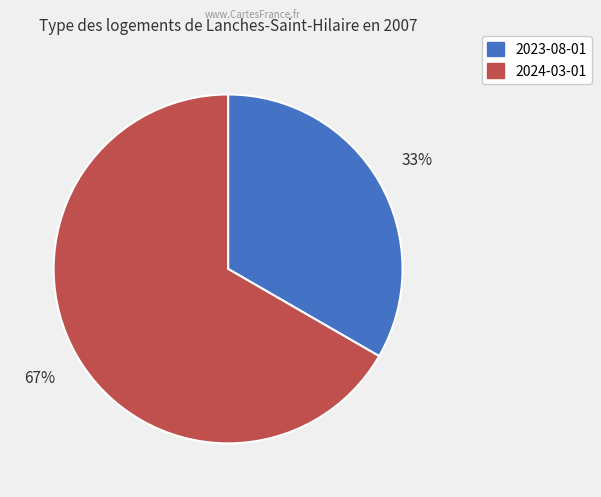

Rank the categories by value from lowest to highest.

2023-08-01, 2024-03-01